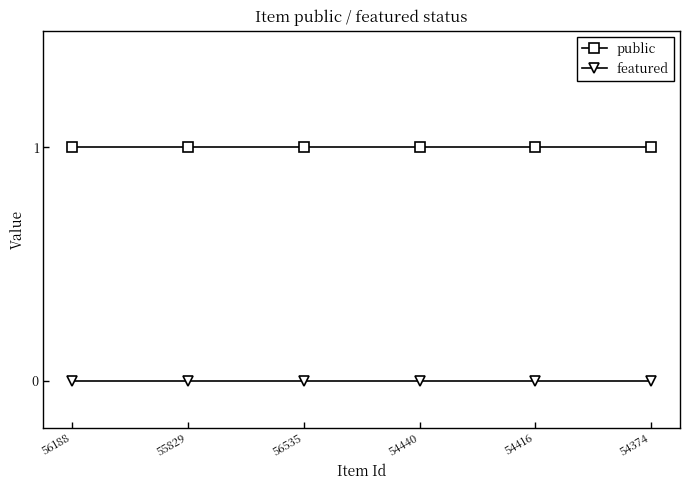

What is the label of the 4th point from the right?

56535